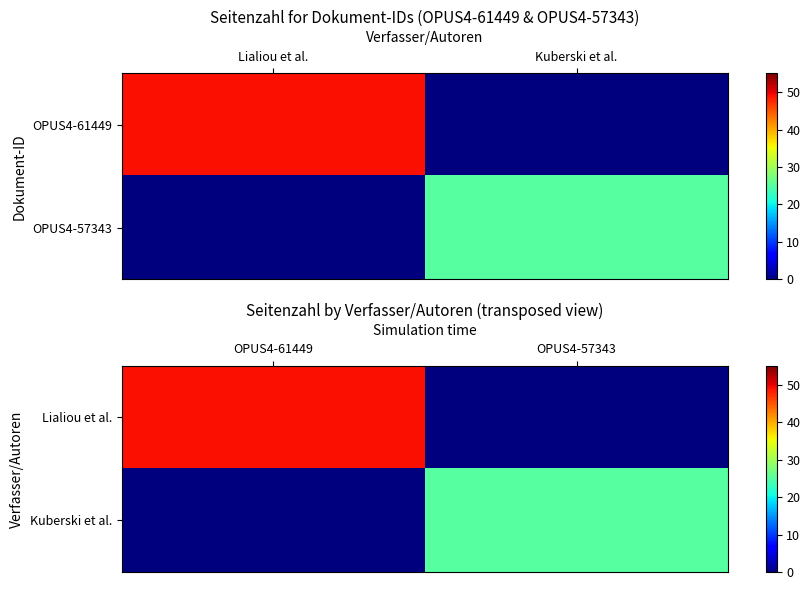

Where is Lialiou et al. nearest to the value 24?

OPUS4-57343